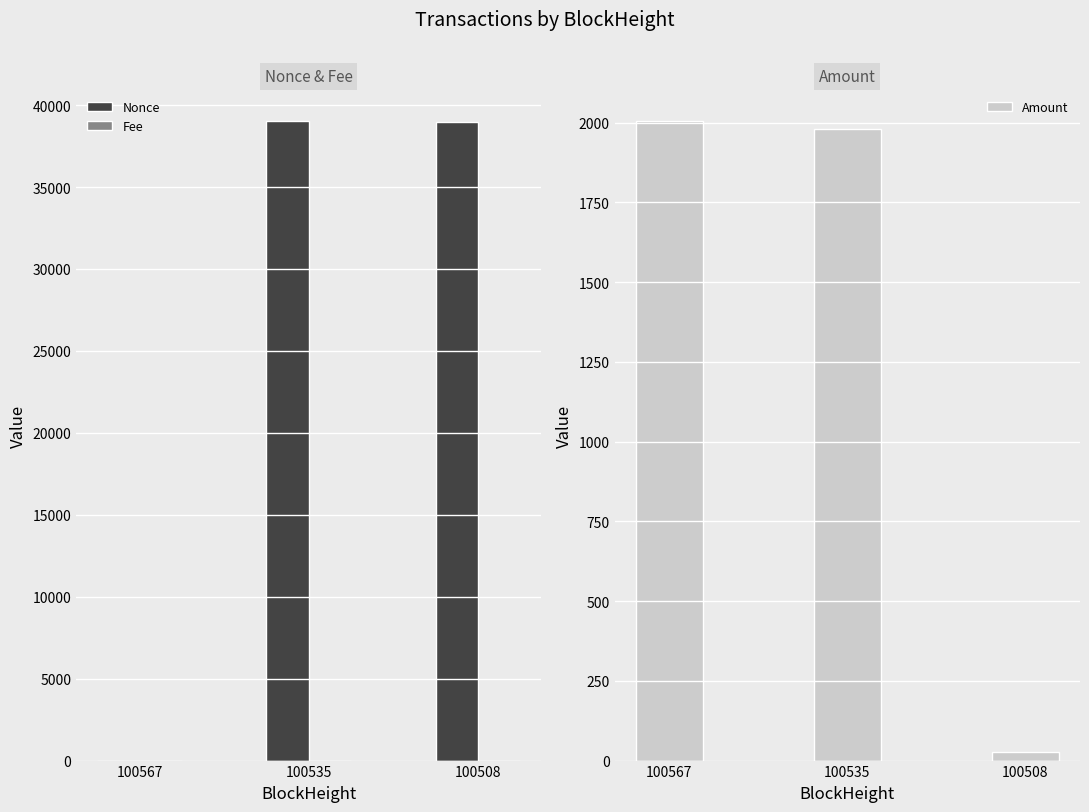

How many groups of bars are there?

3